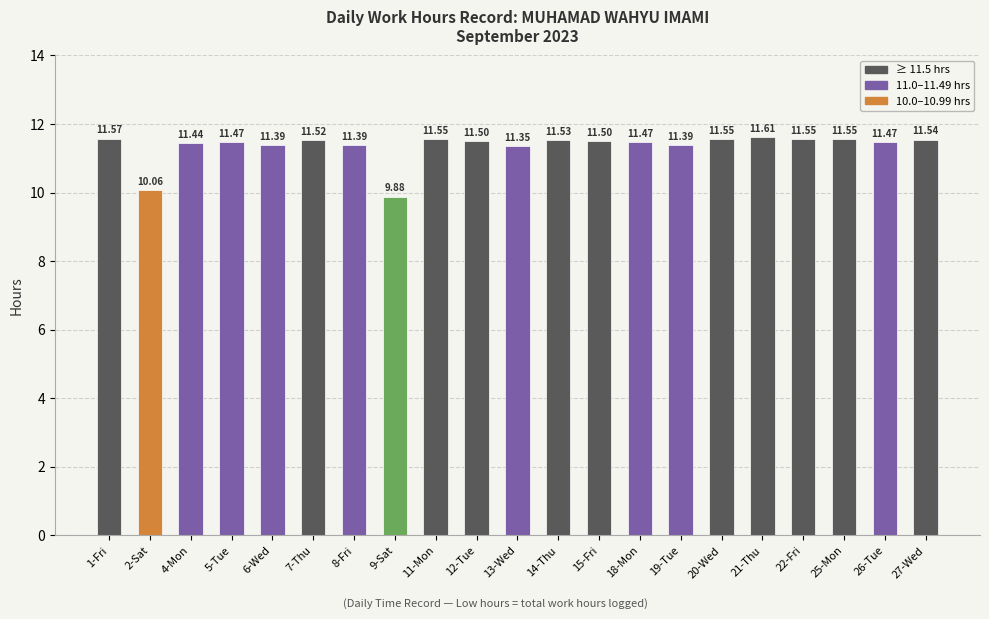

What is the smallest value displayed?

9.9